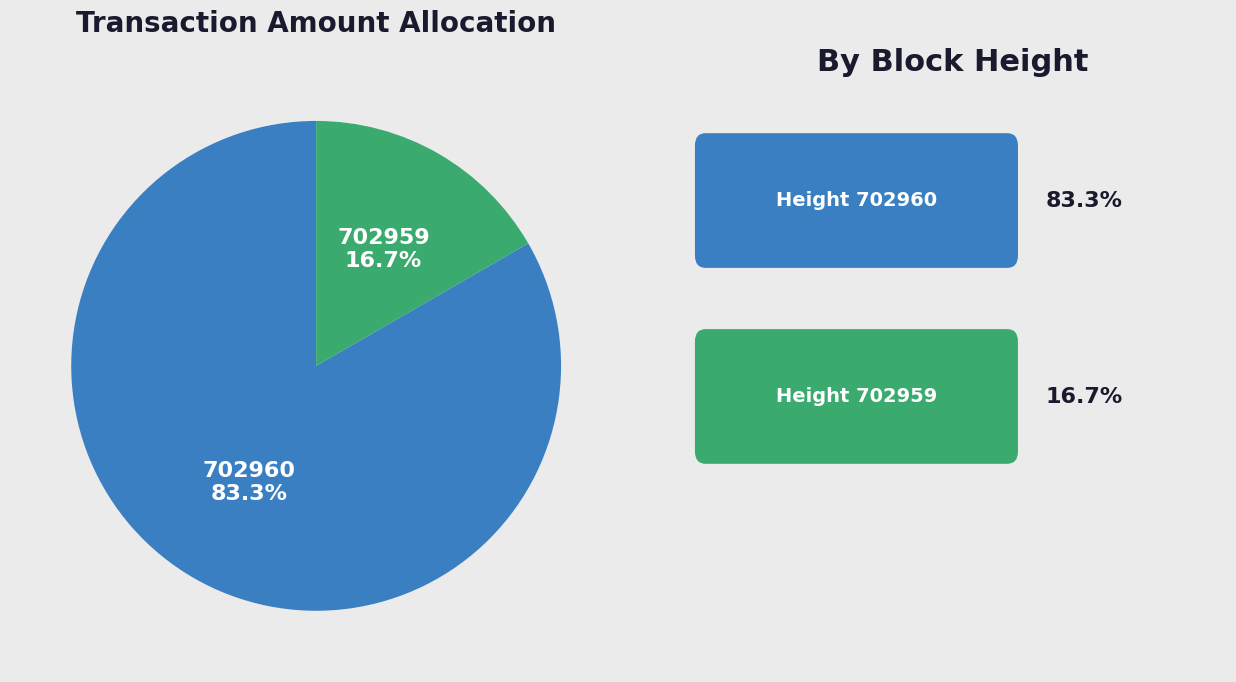

Which slice represents more than half of the pie?

702960